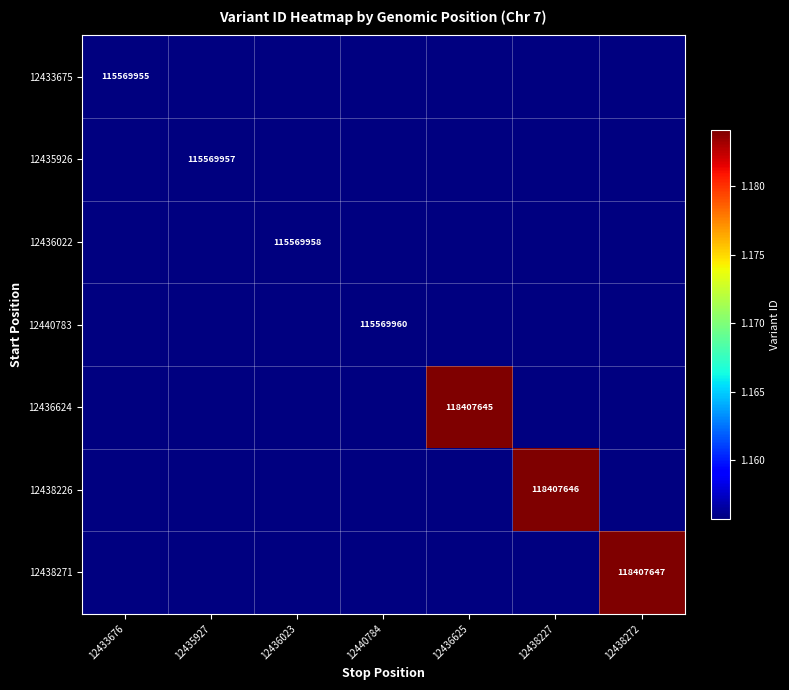

The value of 12438226 at 12438227 is 204415128. True or false?

False